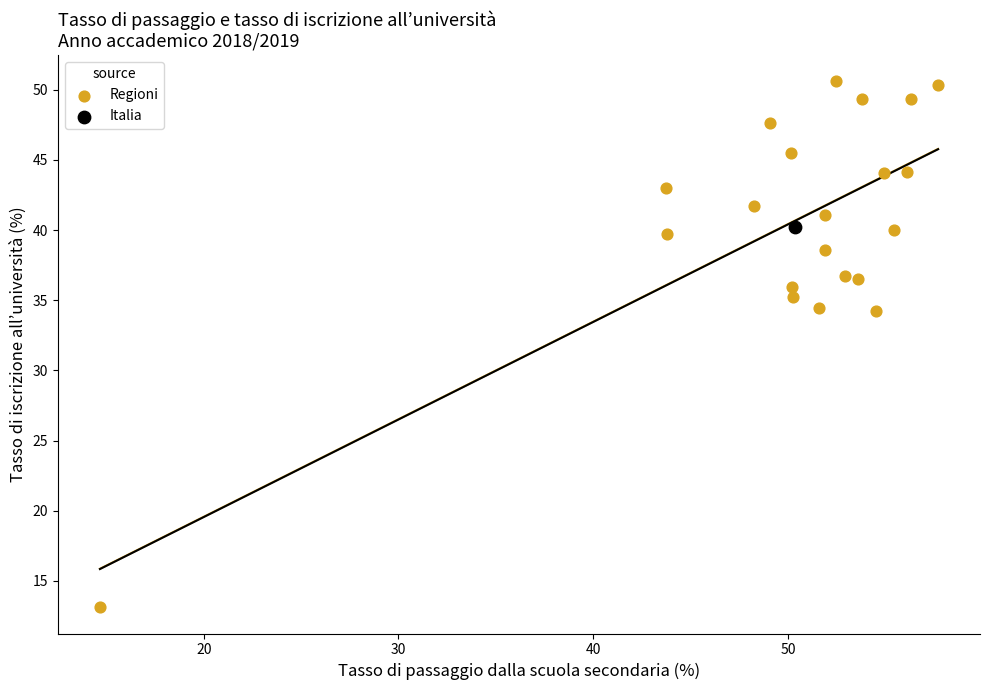

What are all the series names shown in the legend?

Regioni, Italia